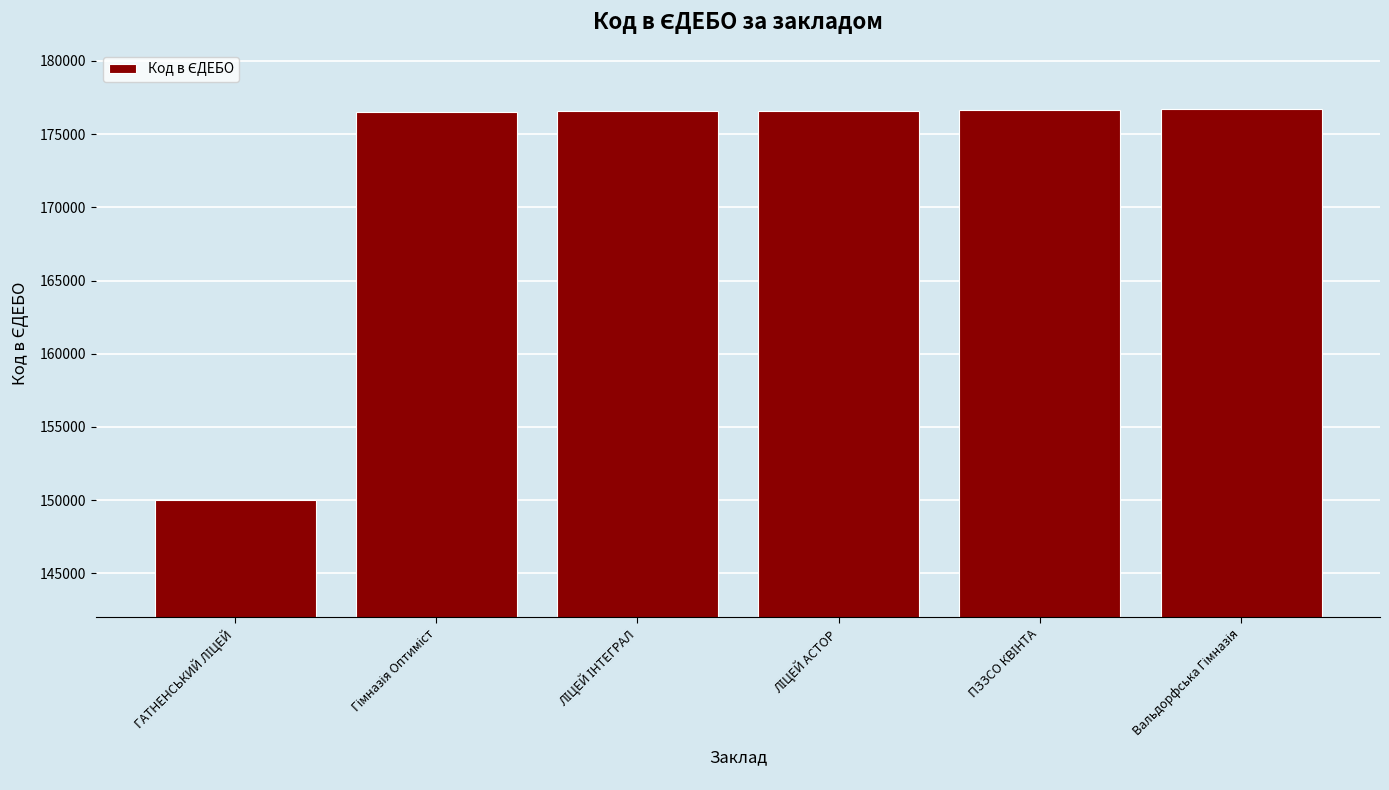

What is the sum of all values?

1032994